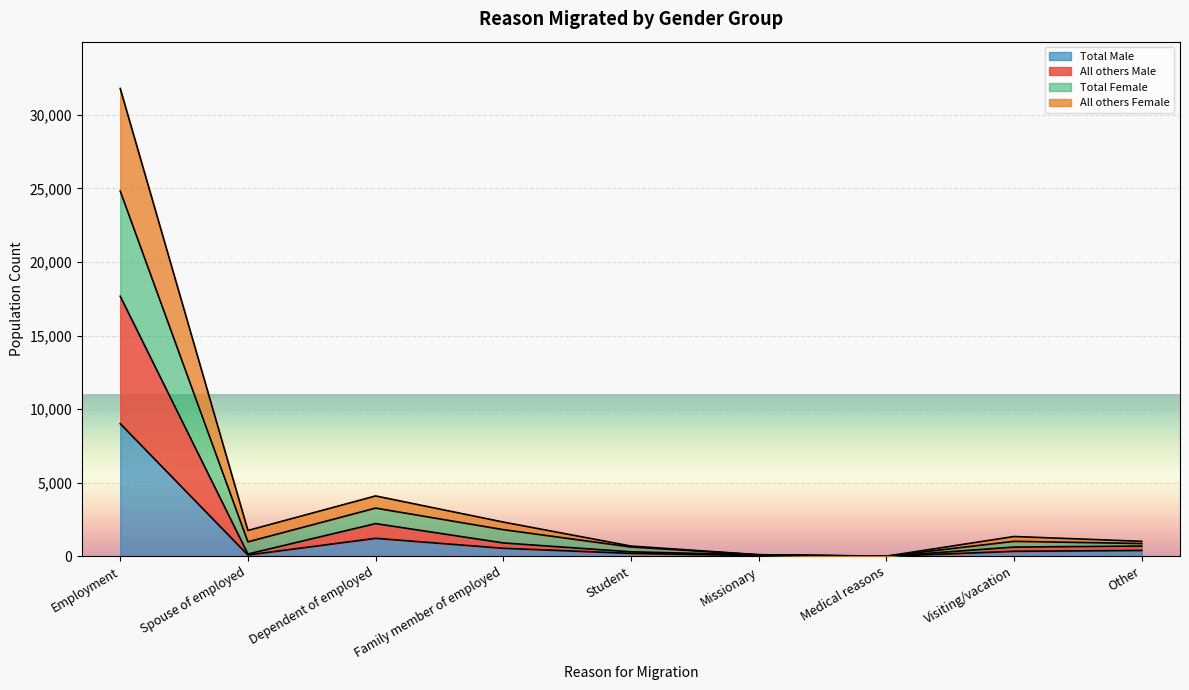

In Total Male, how many points are higher than both neighbors (excluding endpoints)?

1